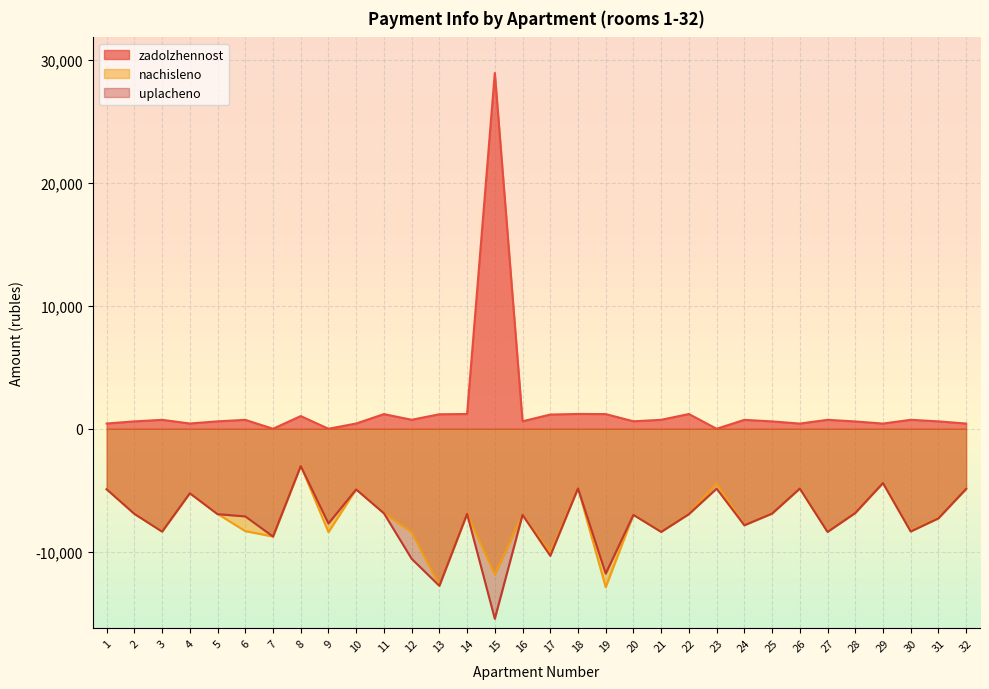

Which series has the largest total across all categories?

zadolzhennost